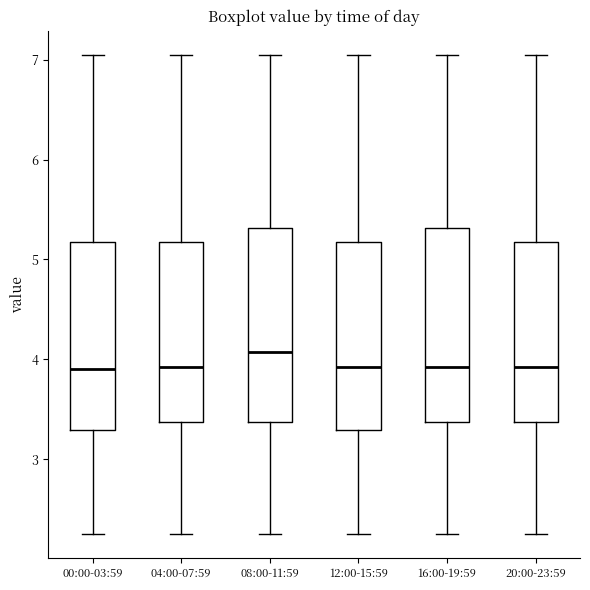

Where is the lower edge of the box for 04:00-07:59 on the y-axis? The values are not printed on the chart, so give them approximately, as read against the axis.

3.4